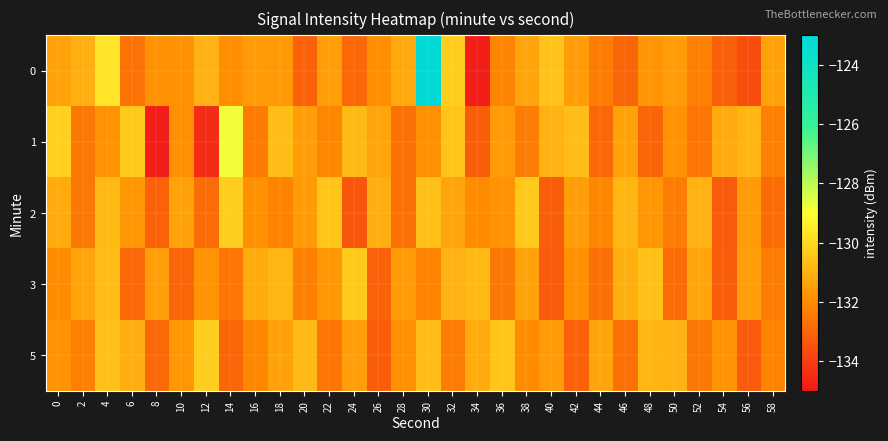

At which category does the chart reach its peak across all series?

30